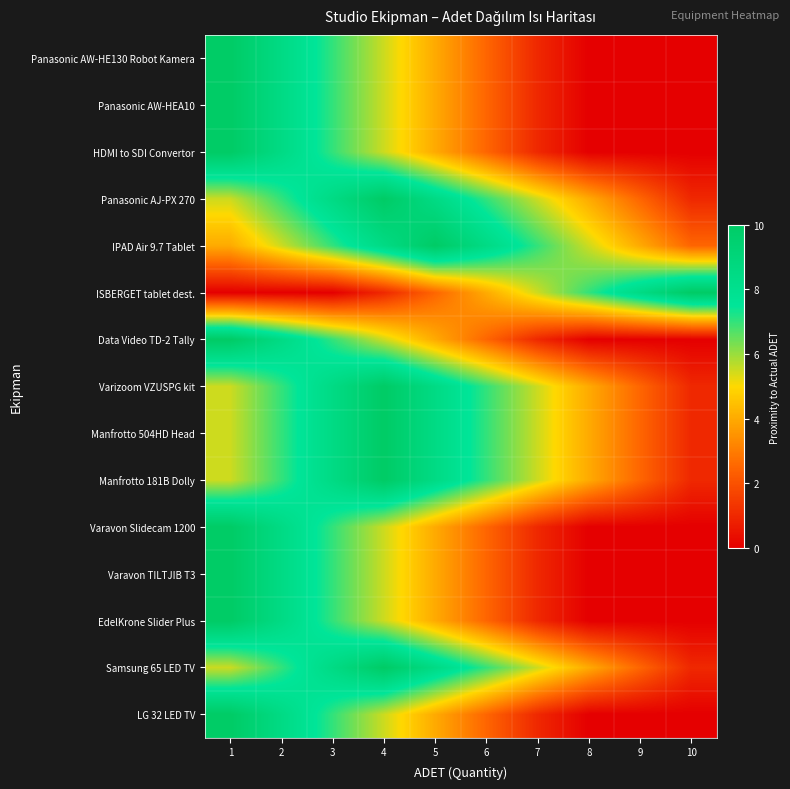

Which category has the highest value across all series?

1